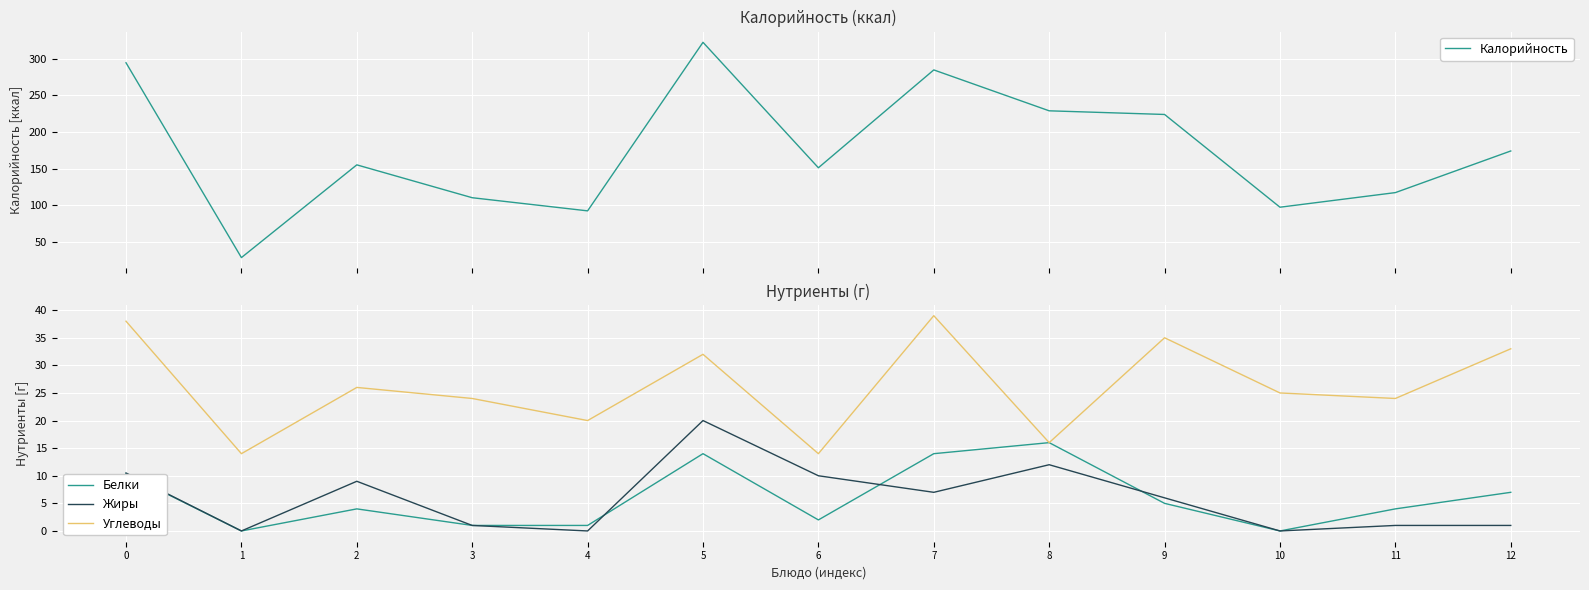

Which series has the widest spread of values?

Калорийность